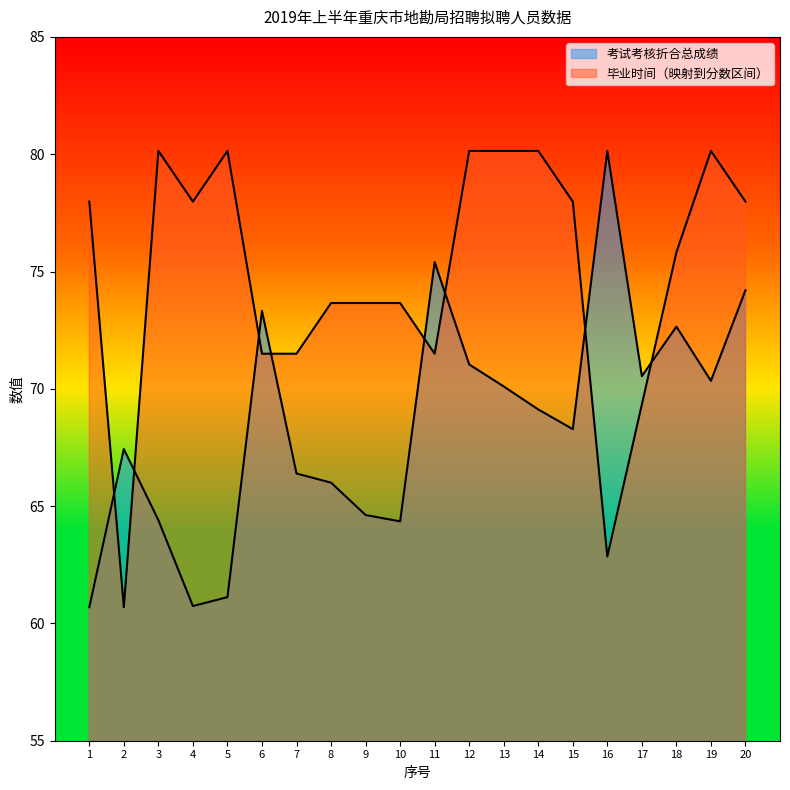

How many intersections are there between 毕业时间 and 考试考核折合总成绩?

8